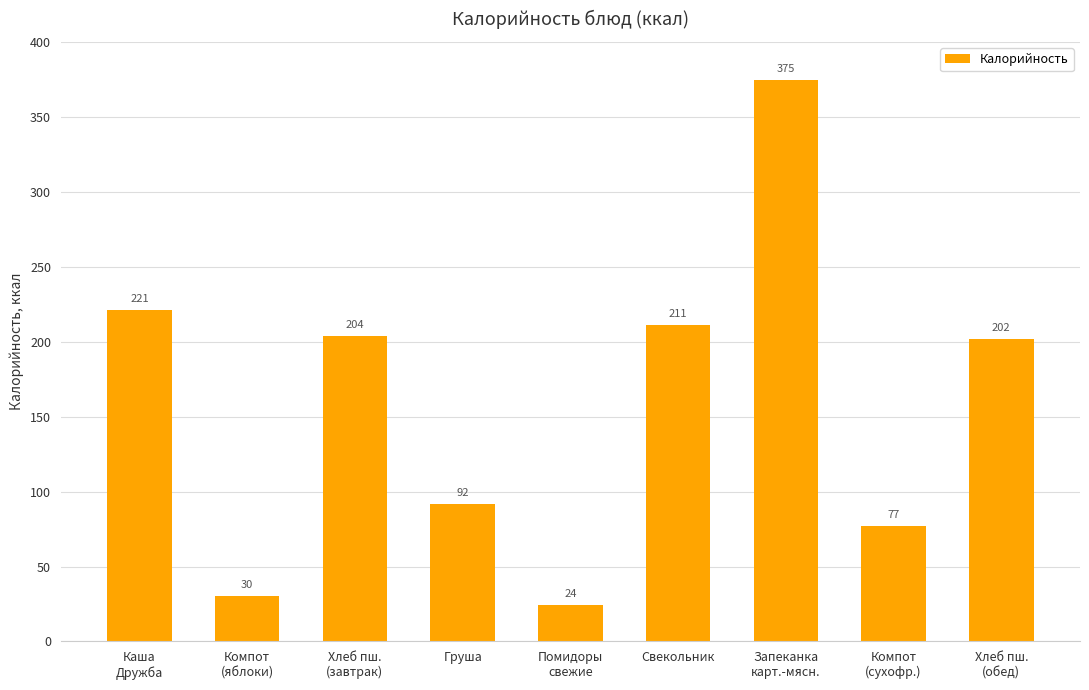

List the labels in order of value, largest first.

Запеканка
карт.-мясн., Каша
Дружба, Свекольник, Хлеб пш.
(завтрак), Хлеб пш.
(обед), Груша, Компот
(сухофр.), Компот
(яблоки), Помидоры
свежие